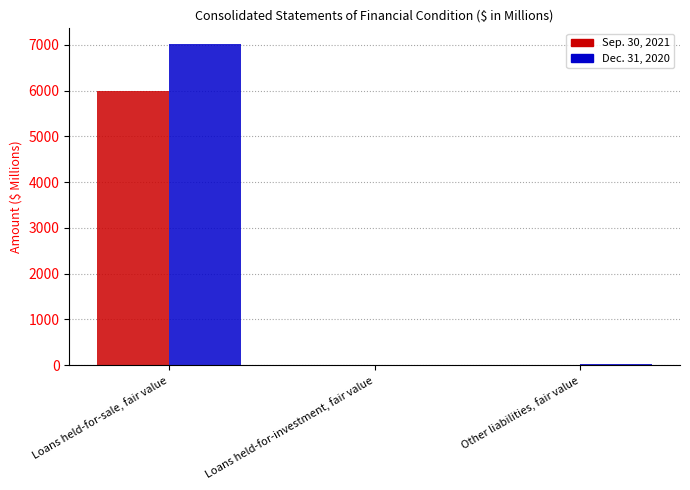

True or false: Sep. 30, 2021 has a value of 5996 at Loans held-for-sale, fair value.

True